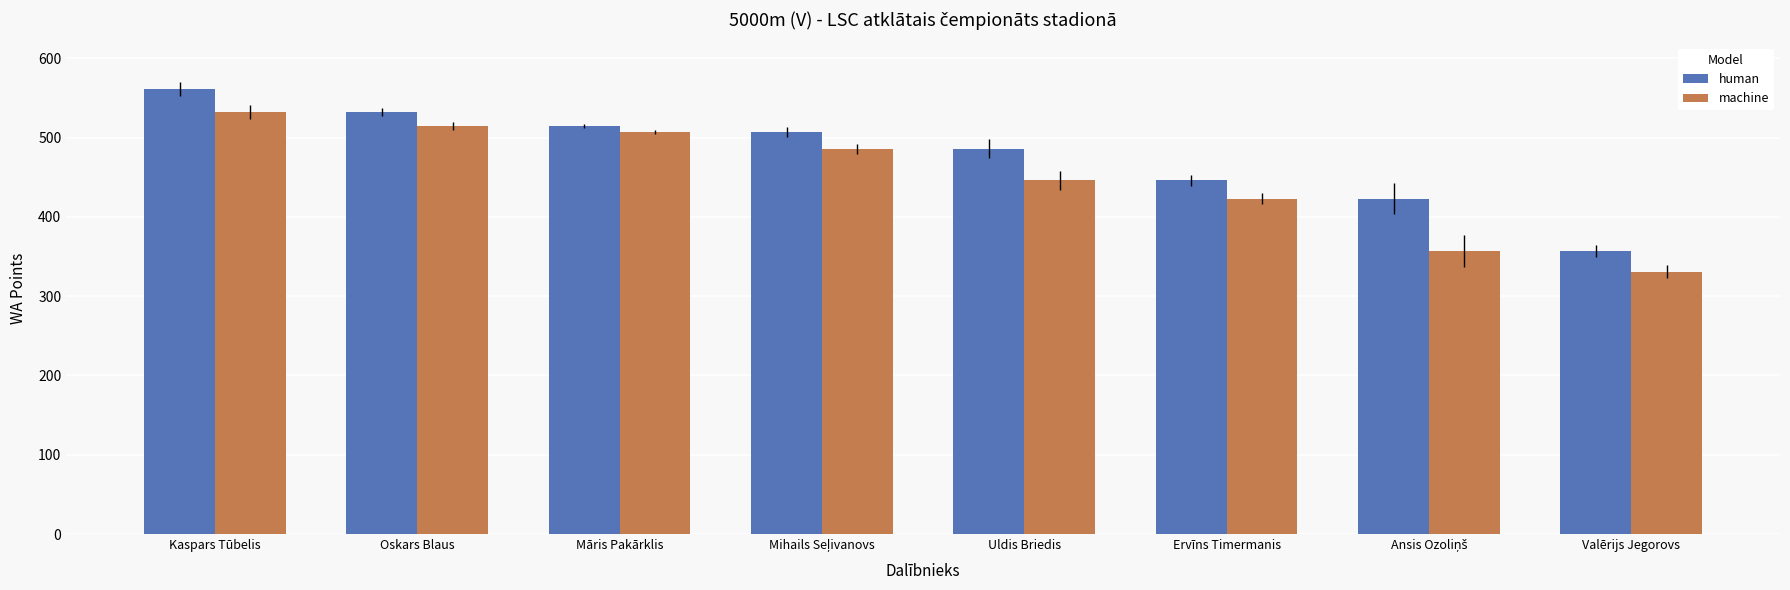

How many groups of bars are there?

8